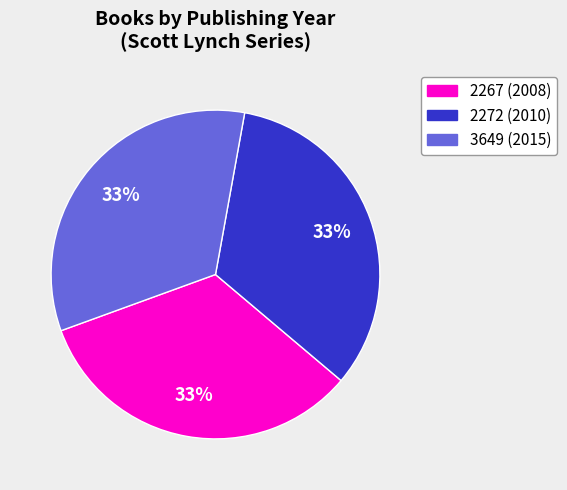

Combined, do 2272 and 3649 account for over 50%?

Yes